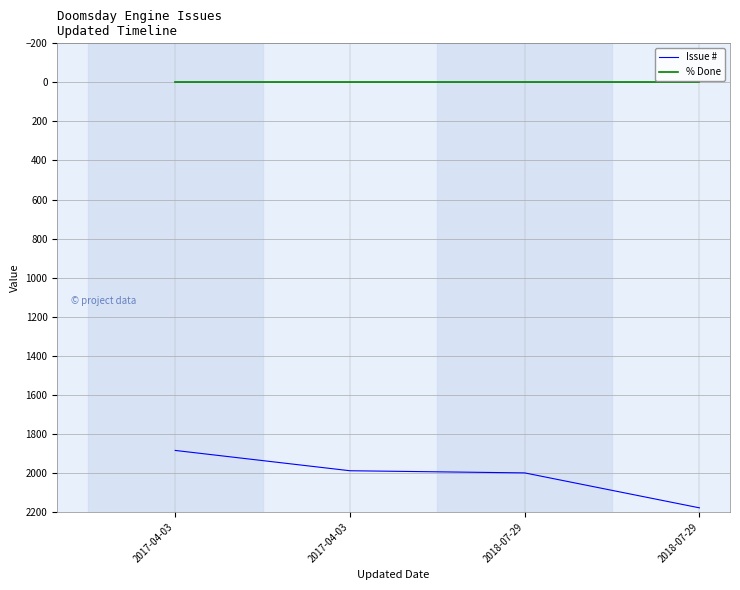

What are all the series names shown in the legend?

Issue #, % Done